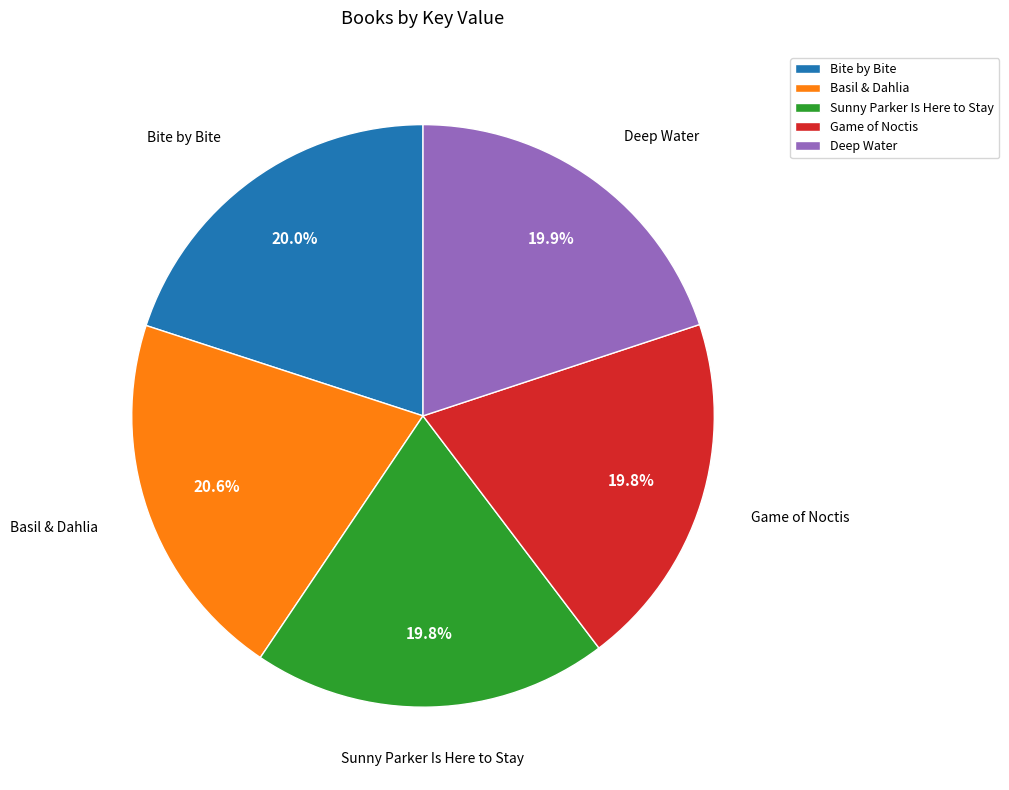

Count the number of slices in the pie.

5